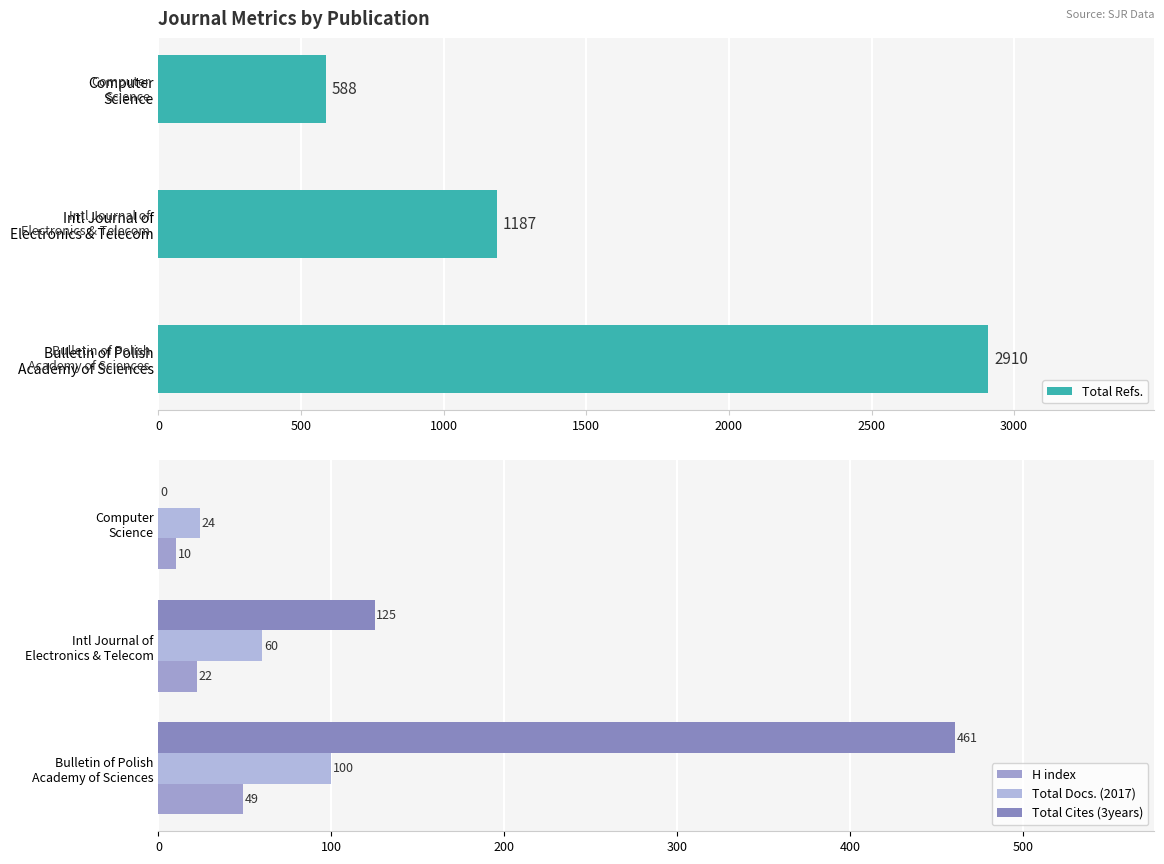

What is the average value of the Total Refs. series?

1562